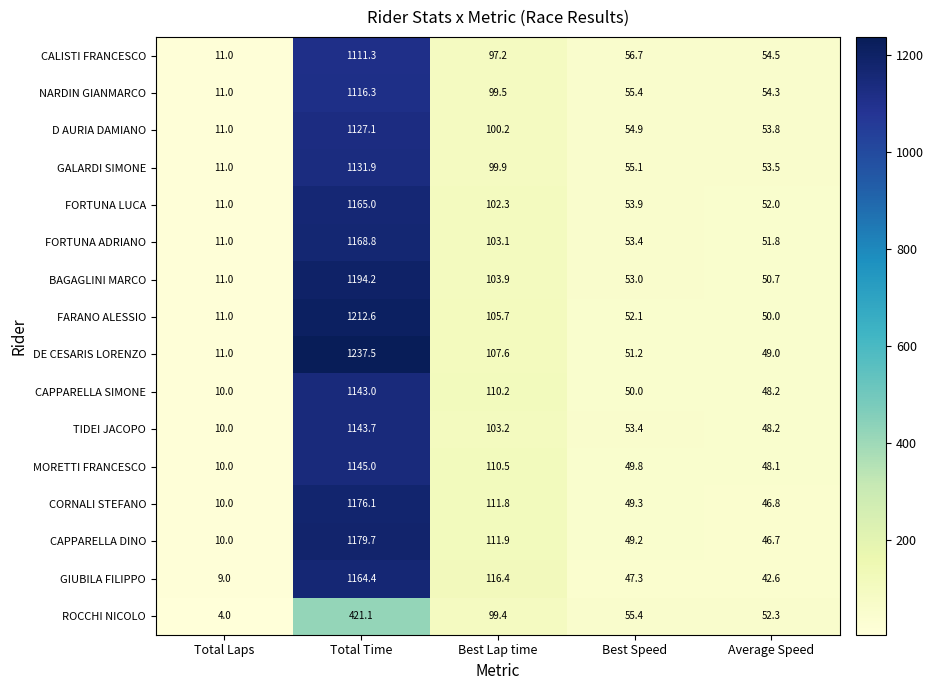

Rank the categories by D AURIA DAMIANO value from lowest to highest.

Total Laps, Average Speed, Best Speed, Best Lap time, Total Time